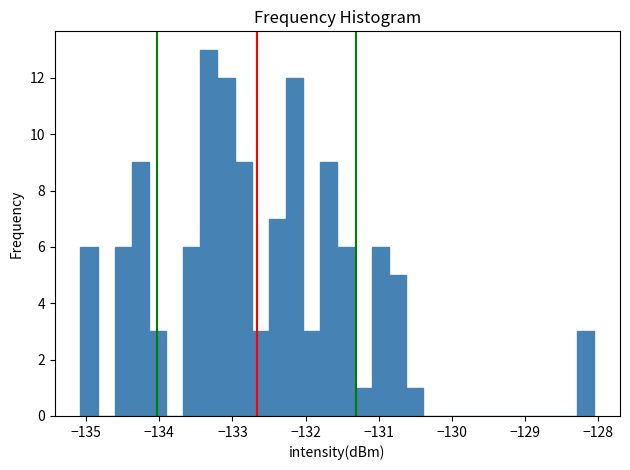

Around what value on the x-axis is the tallest bar? Give the approximate position of its centre, as read against the axis.

-133.3